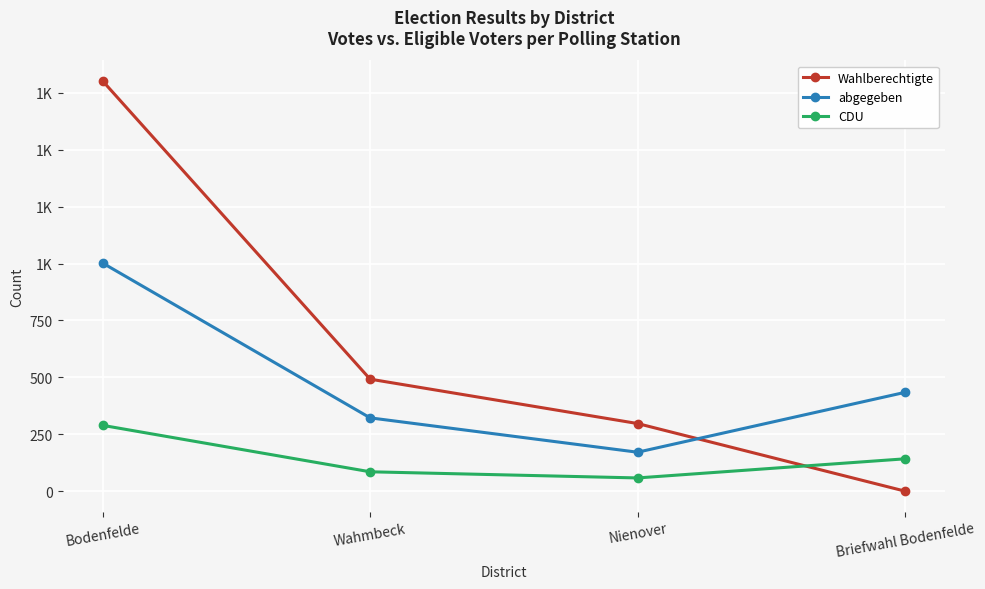

What is the sum of all Wahlberechtigte values?

2591